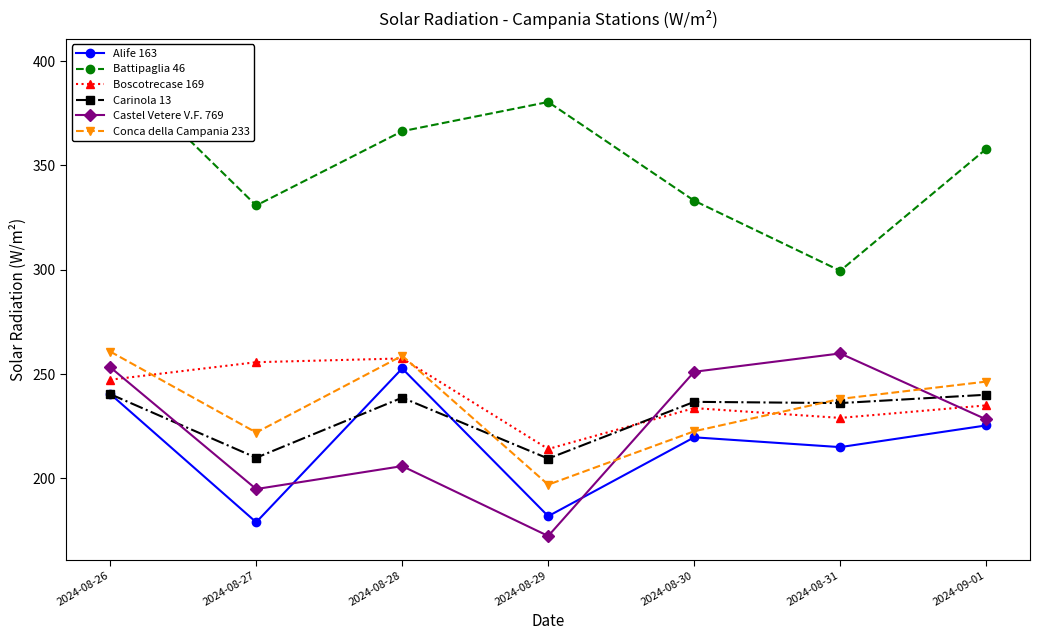

What is the average value of the Battipaglia 46 series?

352.5